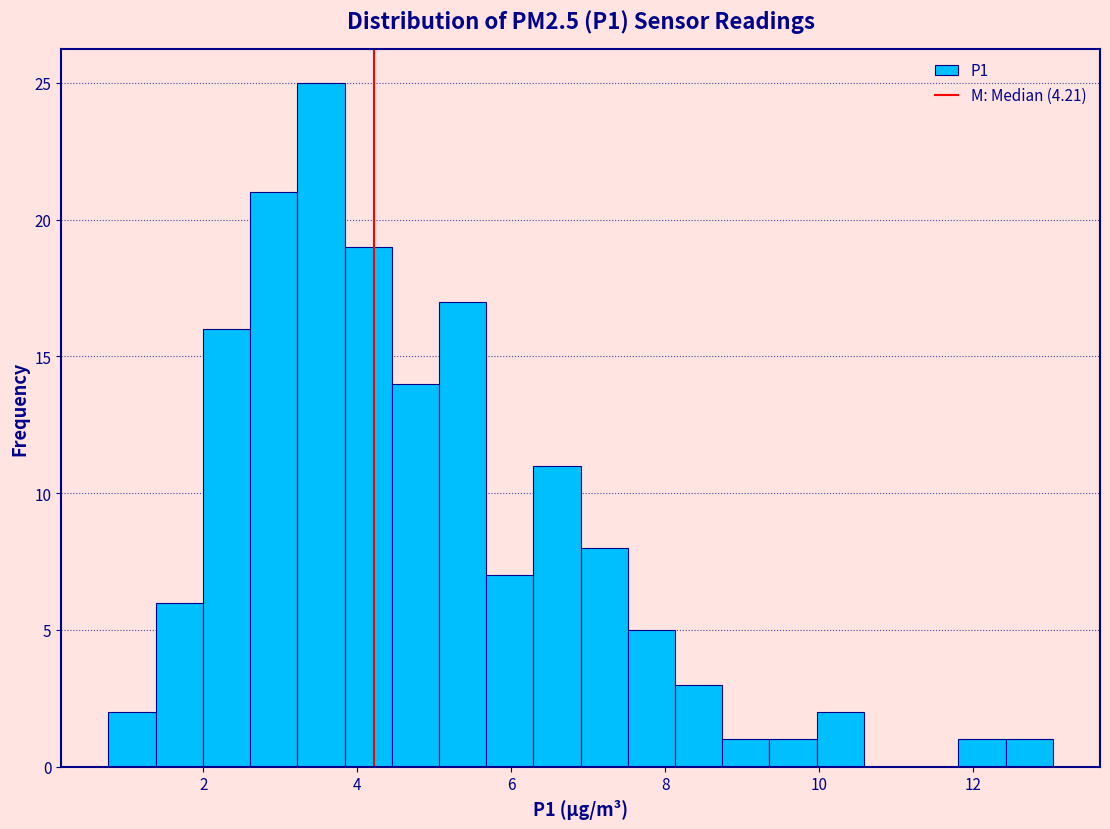

Around what value on the x-axis is the tallest bar? Give the approximate position of its centre, as read against the axis.

3.6